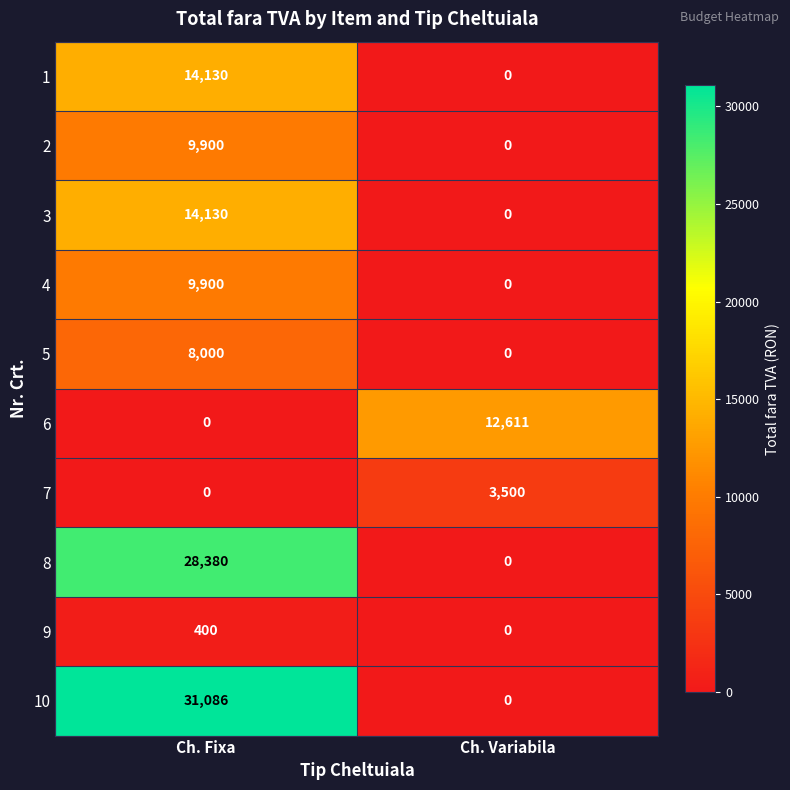

How many values in 4 are above zero?

1